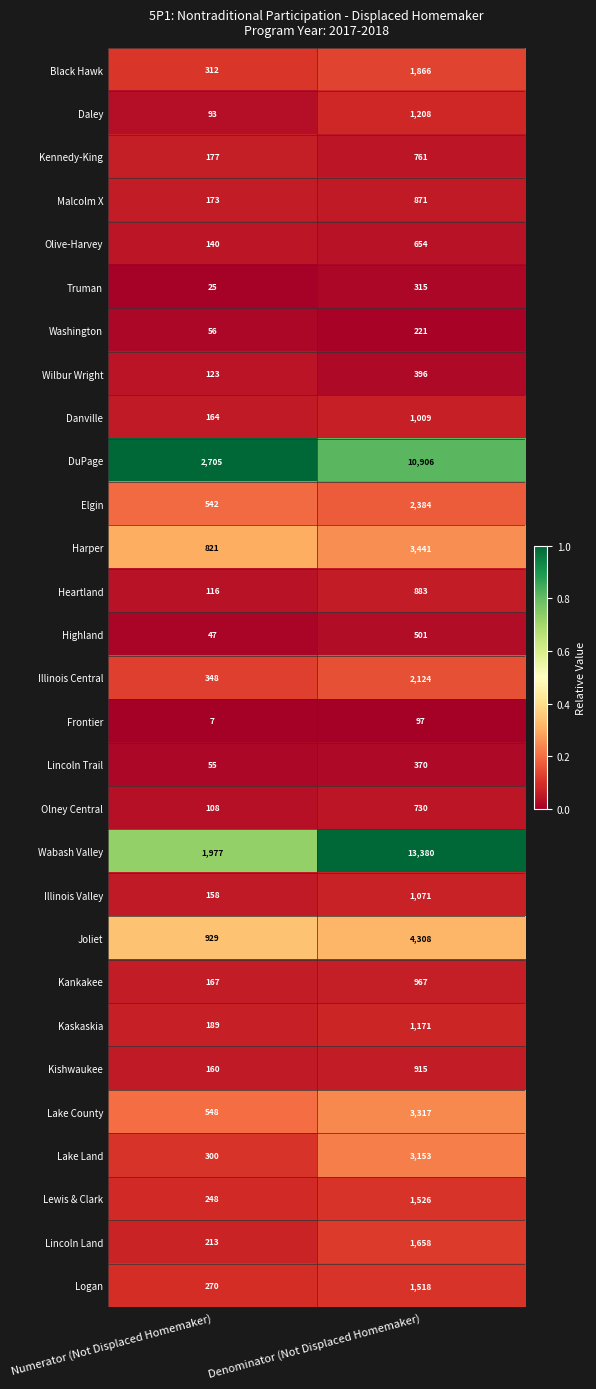

At which label is Highland closest to 274?

Numerator (Not Displaced Homemaker)